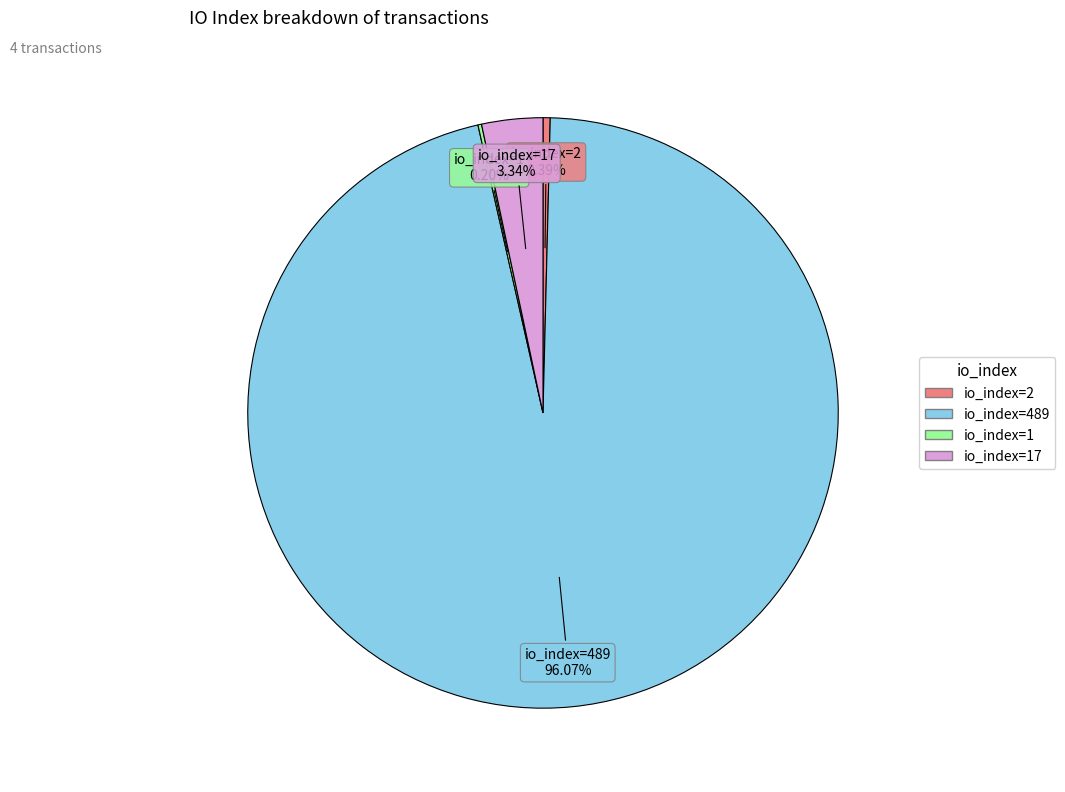

Is there a majority slice in this chart?

Yes